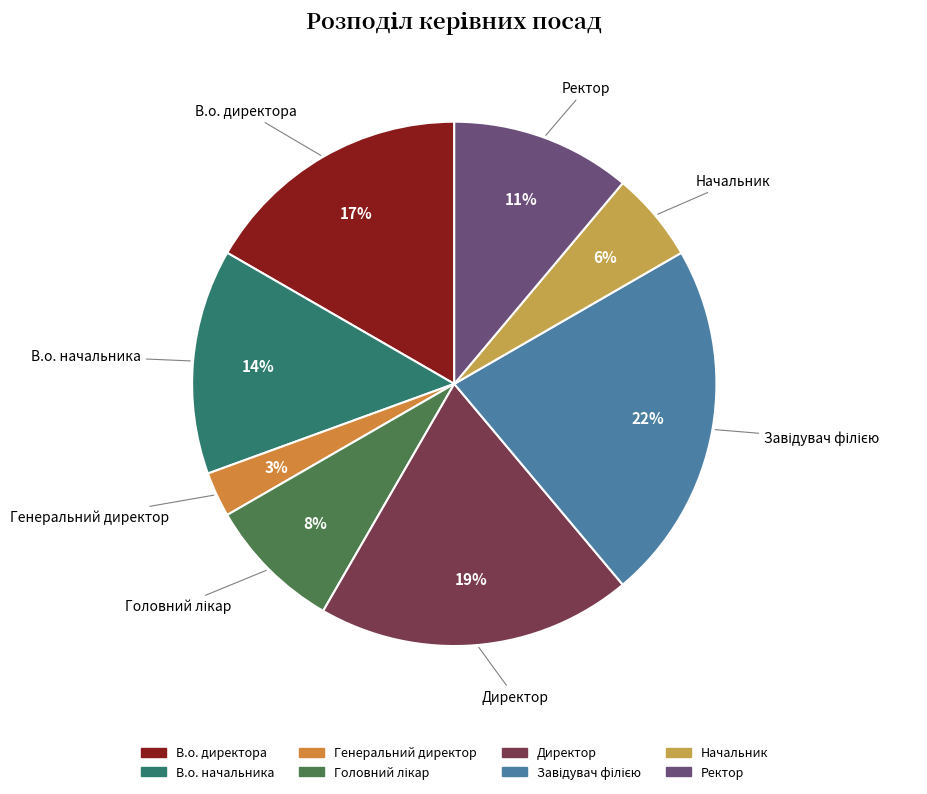

What is the ratio of the value at Начальник to the value at В.о. начальника?

0.4